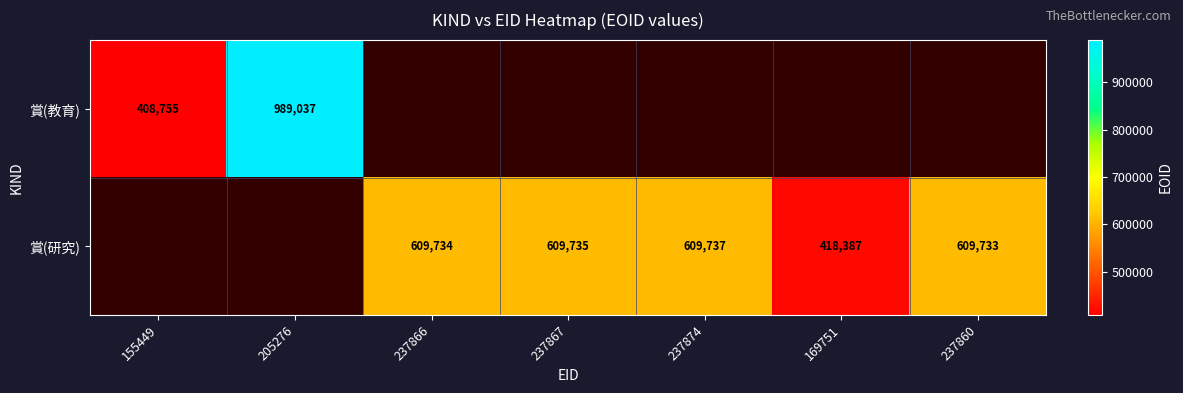

What is the maximum value shown in the chart?

989037.0